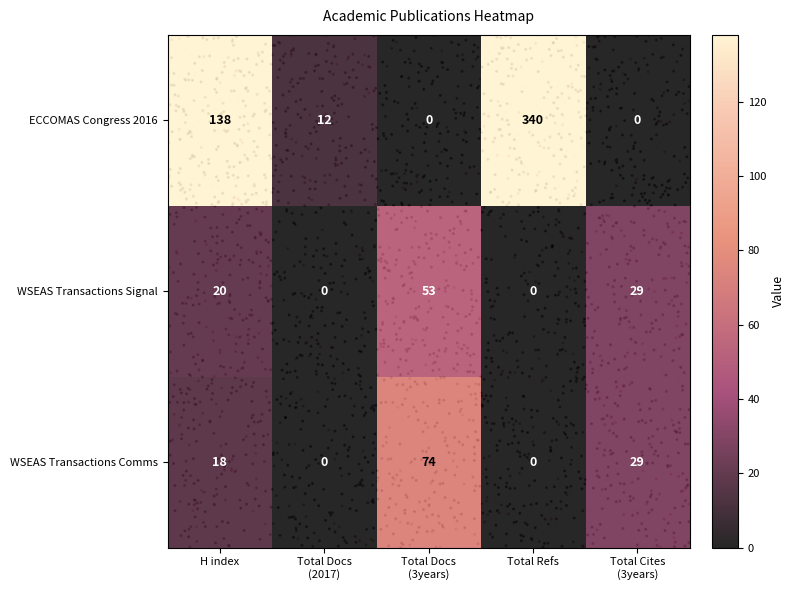

At which category is the sum across all series the highest?

Total Refs